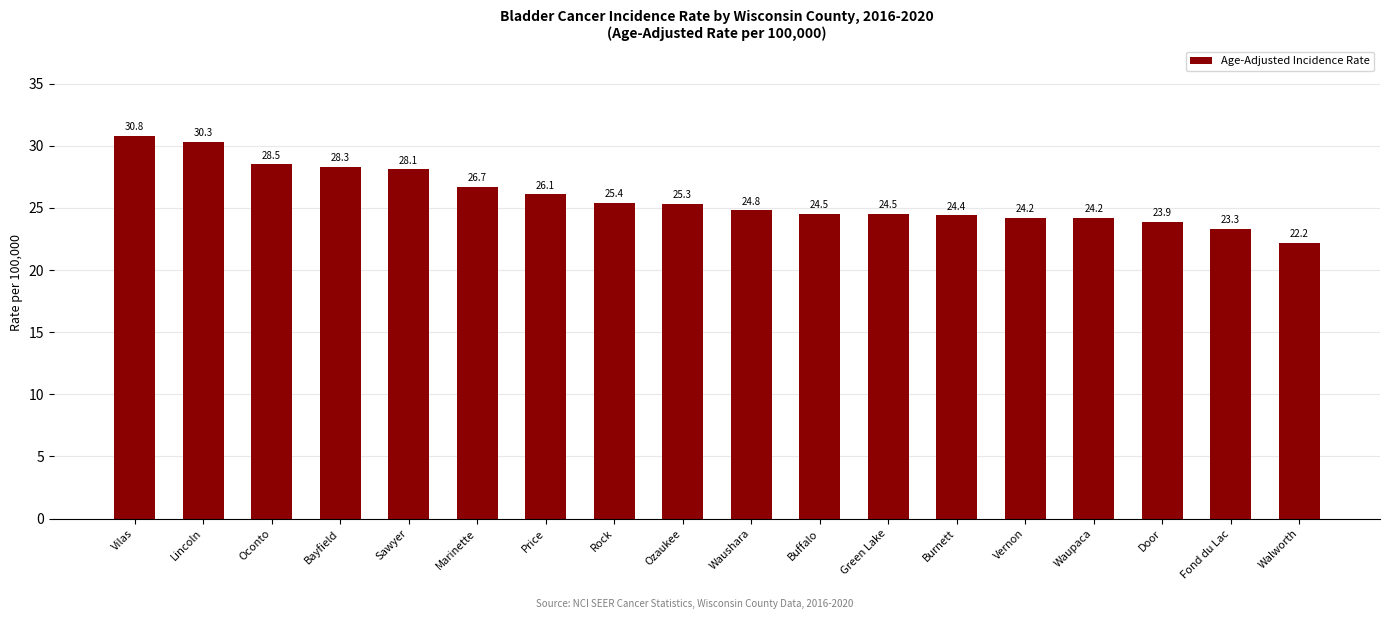

Does the chart contain any negative values?

No